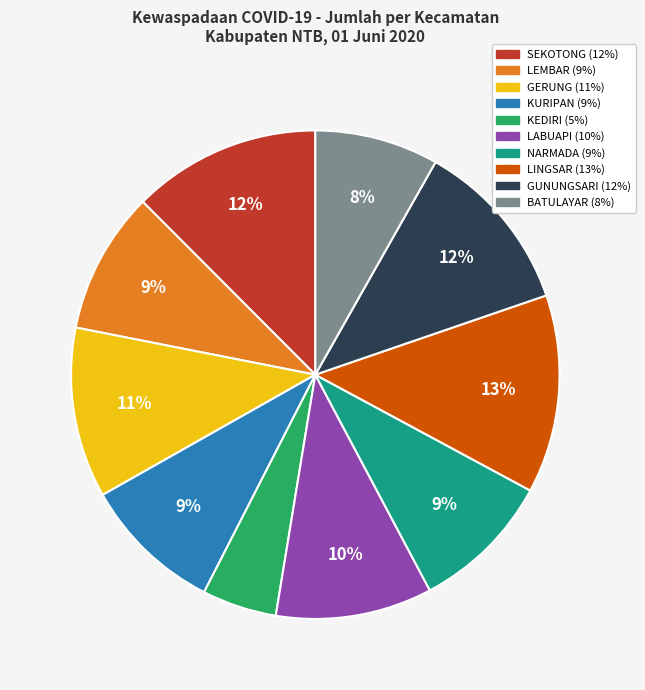

To the nearest percent, what is the difference between the KEDIRI and NARMADA slice percentages?

4%